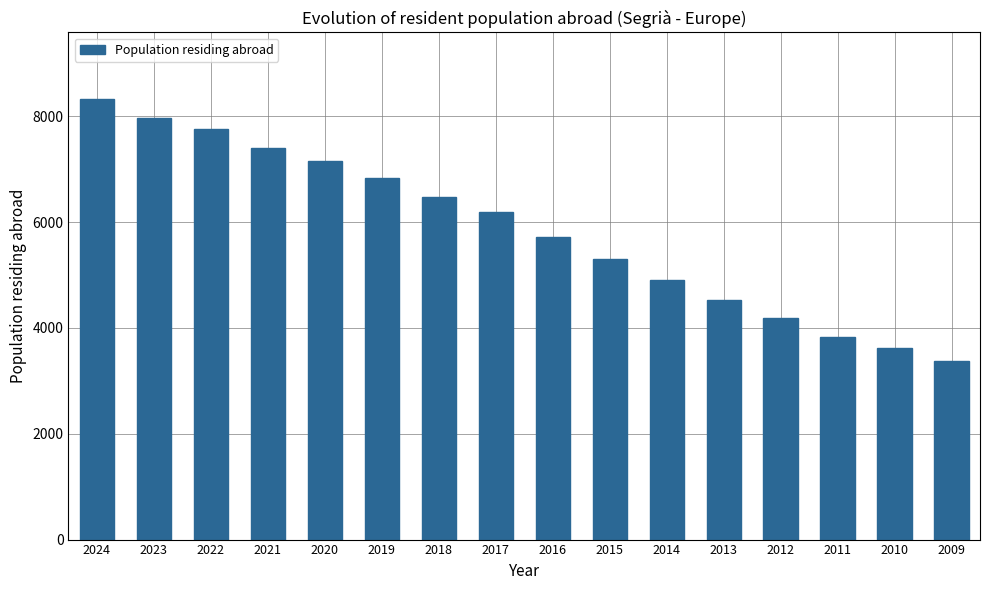

Reading right to left, extract all data points from this chart.

2009=3383	2010=3615	2011=3836	2012=4183	2013=4533	2014=4906	2015=5310	2016=5720	2017=6185	2018=6469	2019=6840	2020=7157	2021=7392	2022=7755	2023=7962	2024=8334